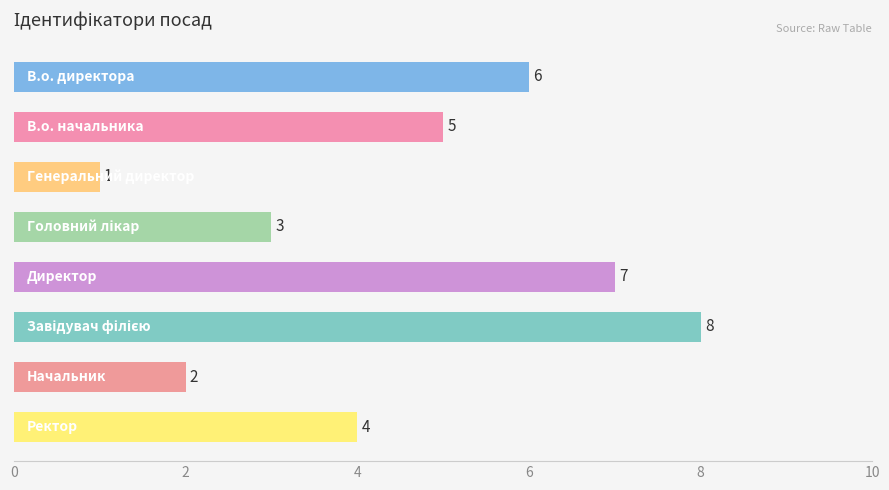

Count the values in the range 3 to 7.

5